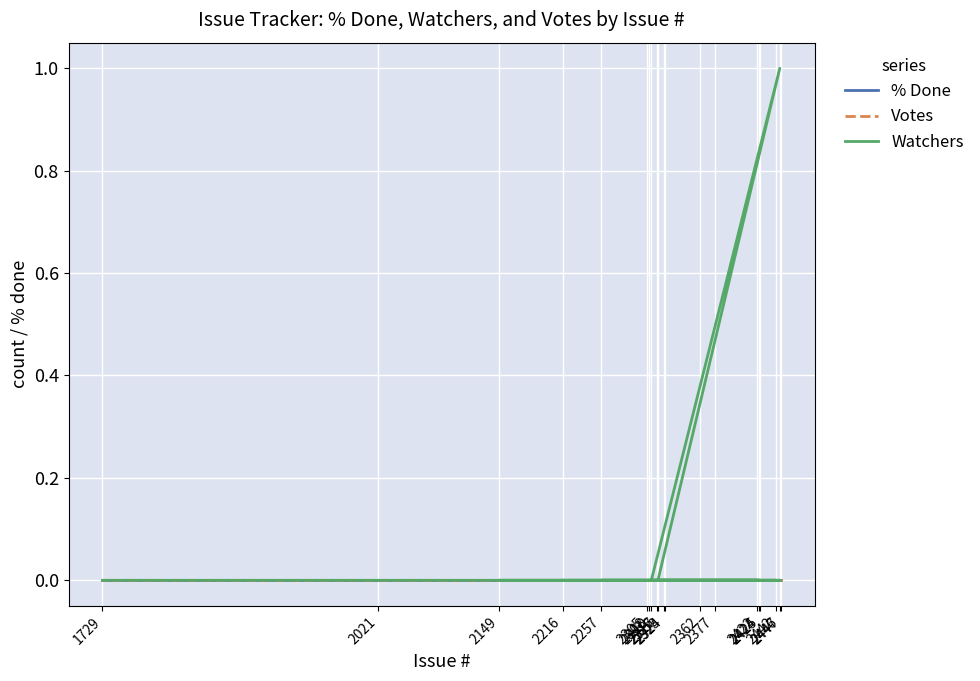

True or false: Votes and Watchers cross at least once.

False